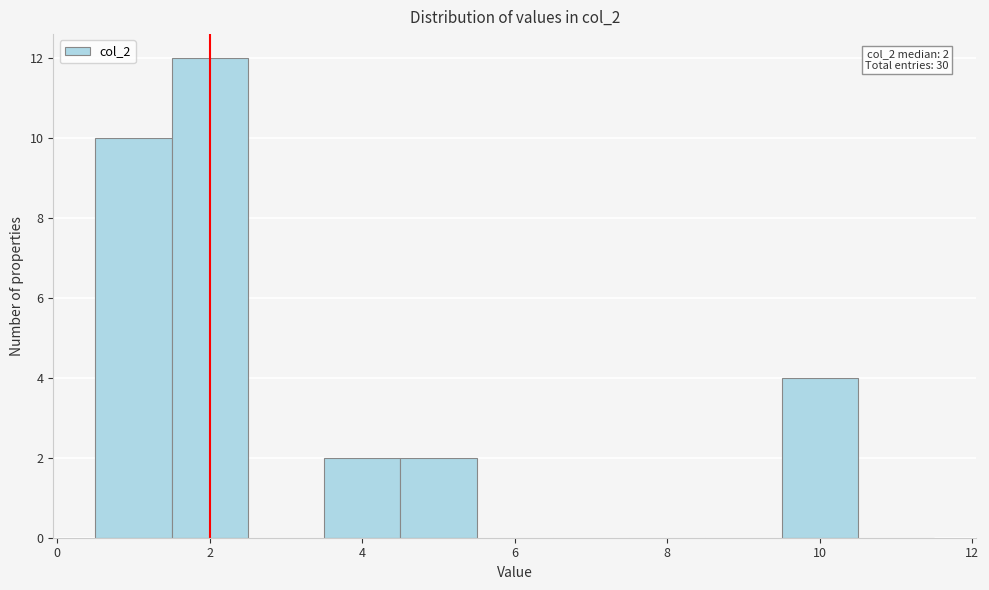

Over which range of the x-axis is the bar tallest?

1.5 to 2.5